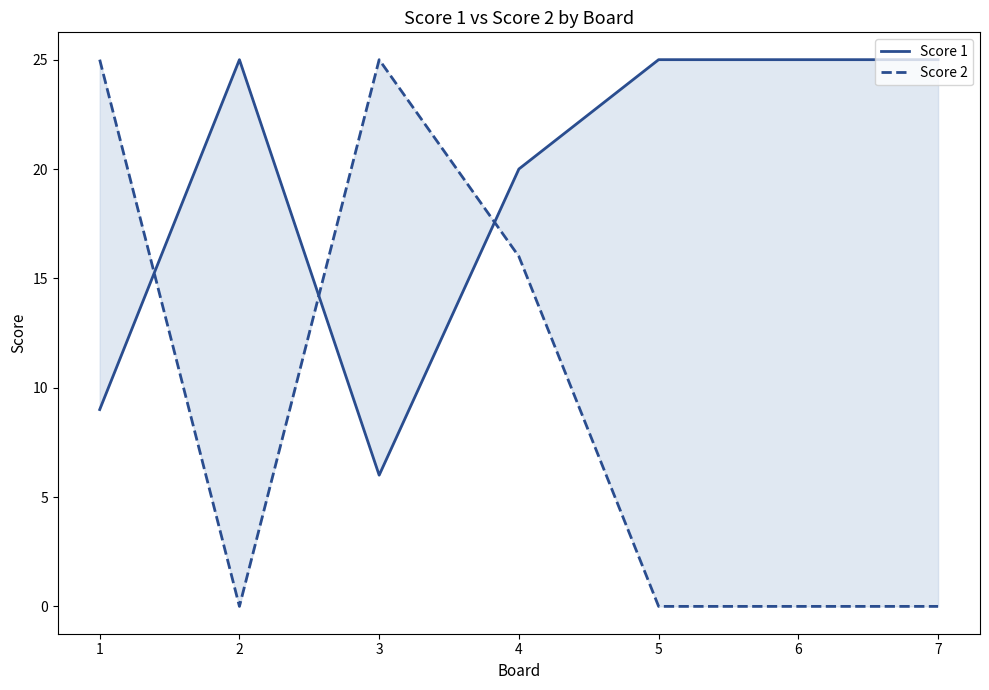

Is it true that Score 2 equals 0 at 6?

True